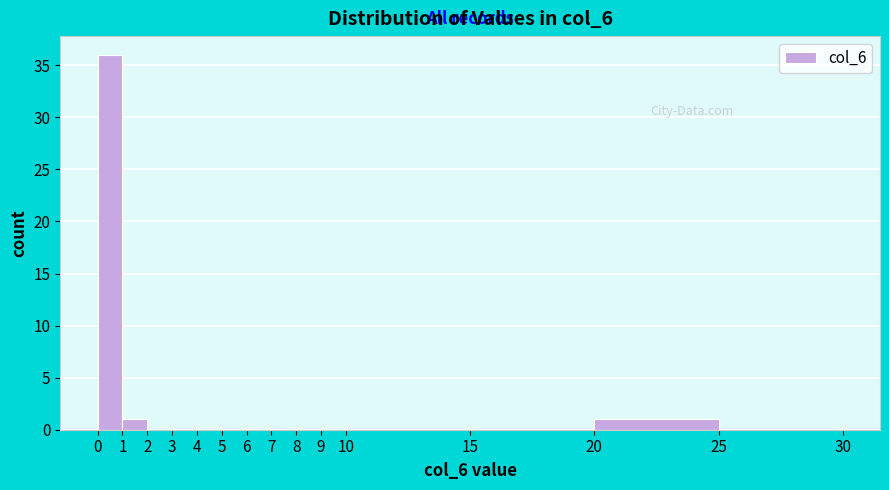

Reading left to right, transcribe this chart: for each bar, give the range it covers on the x-axis and its height. The values are not printed on the chart, so give them approximately, as read against the axis.

0 to 1: 36
1 to 2: 1
2 to 3: 0
3 to 4: 0
4 to 5: 0
5 to 6: 0
6 to 7: 0
7 to 8: 0
8 to 9: 0
9 to 10: 0
10 to 15: 0
15 to 20: 0
20 to 25: 1
25 to 30: 0